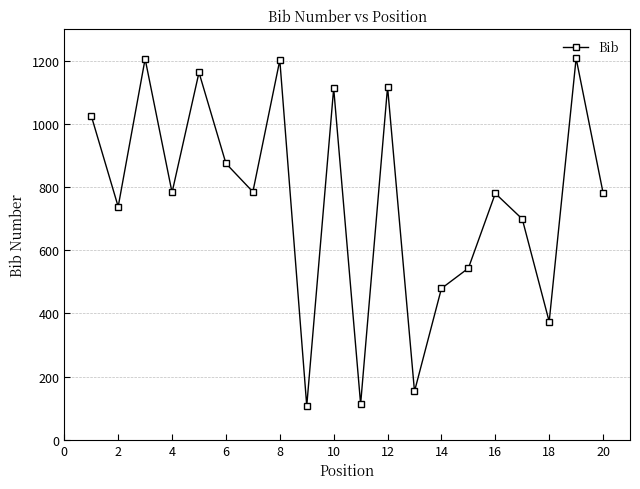

How many points are lower than both their immediate neighbors (excluding endpoints)?

7